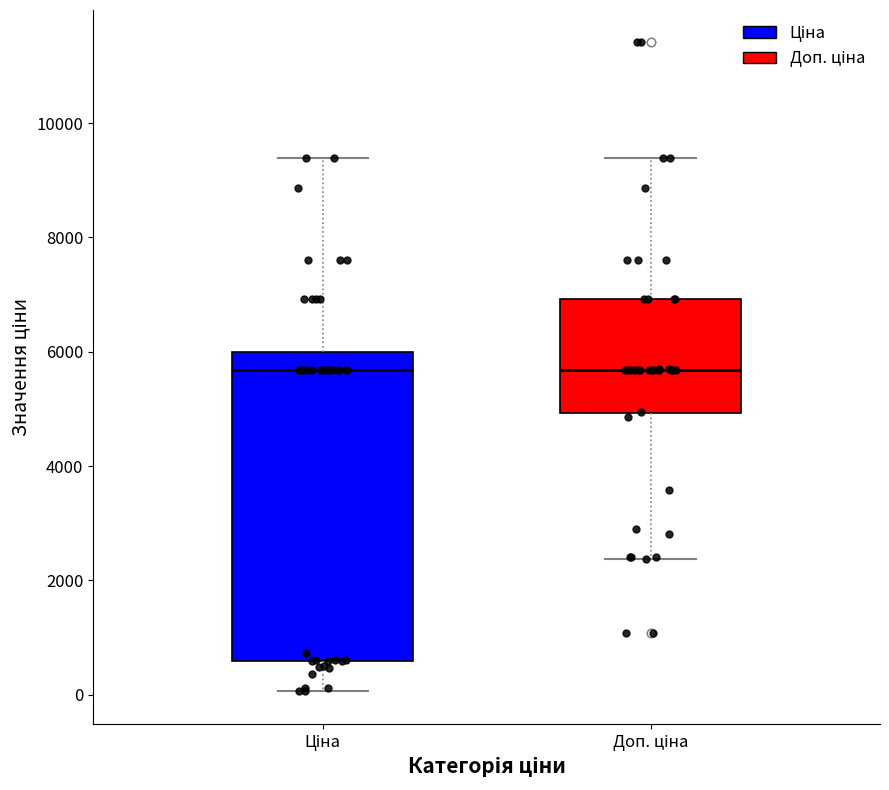

Reading left to right, read every box against the y-axis: the position of its median line, the range the box covers, and the ends of its whiskers. The values are not printed on the chart, so give them approximately, as read against the axis.

Ціна: median 5600, box 600 to 6000, whiskers 0 to 9400
Доп. ціна: median 5600, box 5000 to 7000, whiskers 2400 to 9400